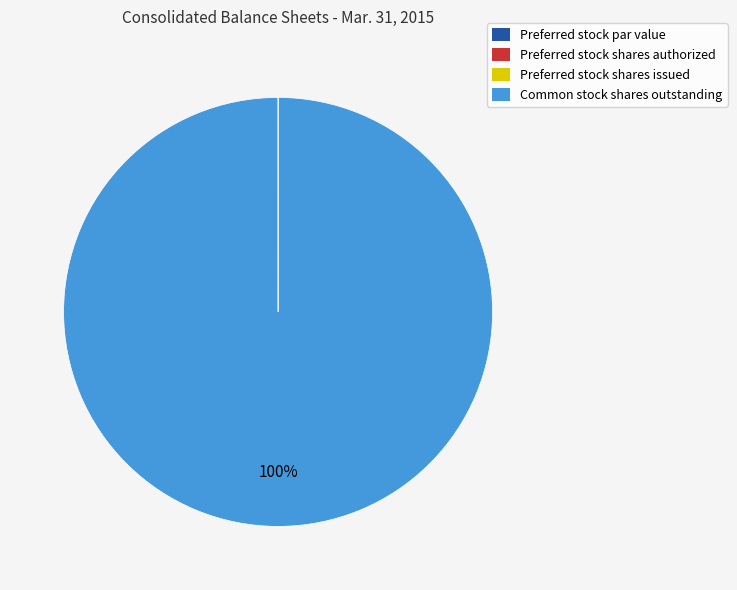

To the nearest percent, what is the difference between the largest and smallest slice percentages?

100%